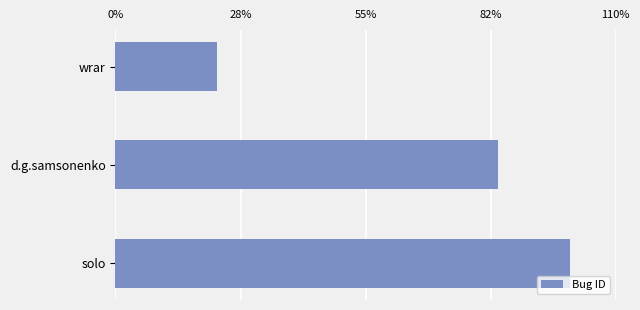

Are the bars horizontal?

Yes